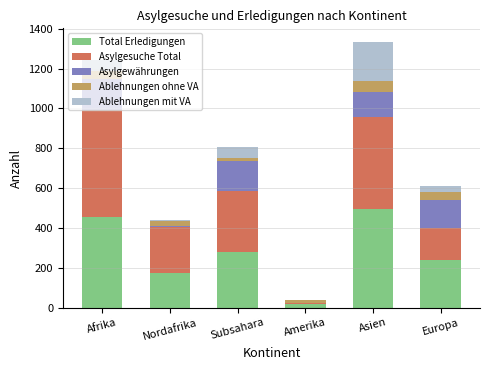

Is it true that Total Erledigungen equals 173 at Nordafrika?

True